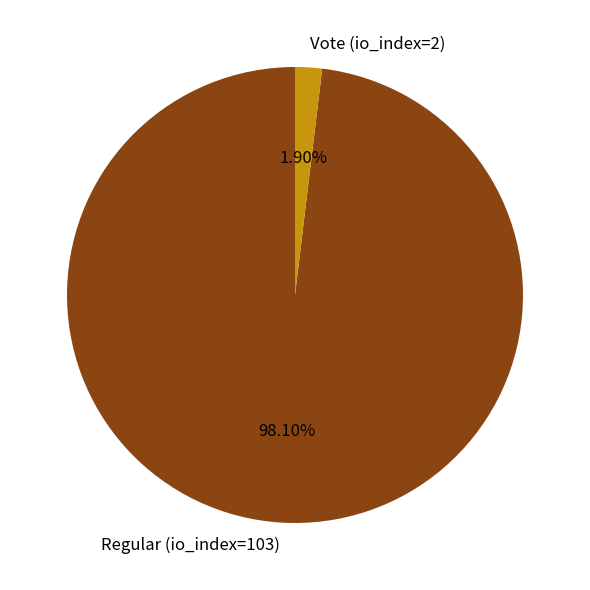

Combined, do Regular (io_index=103) and Vote (io_index=2) account for over 50%?

Yes